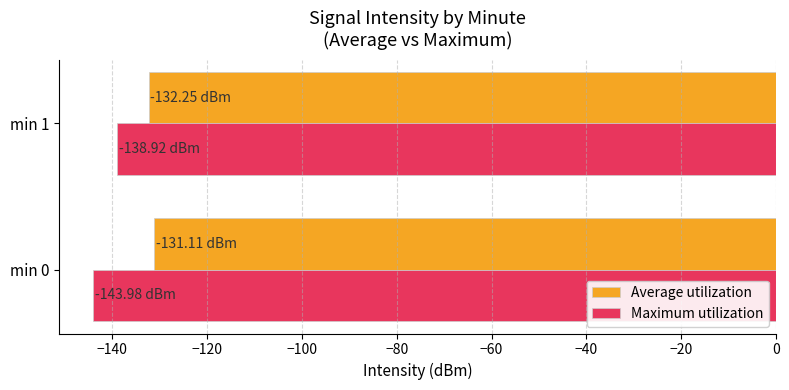

Rank the series by their maximum value, from highest to lowest.

Average utilization, Maximum utilization